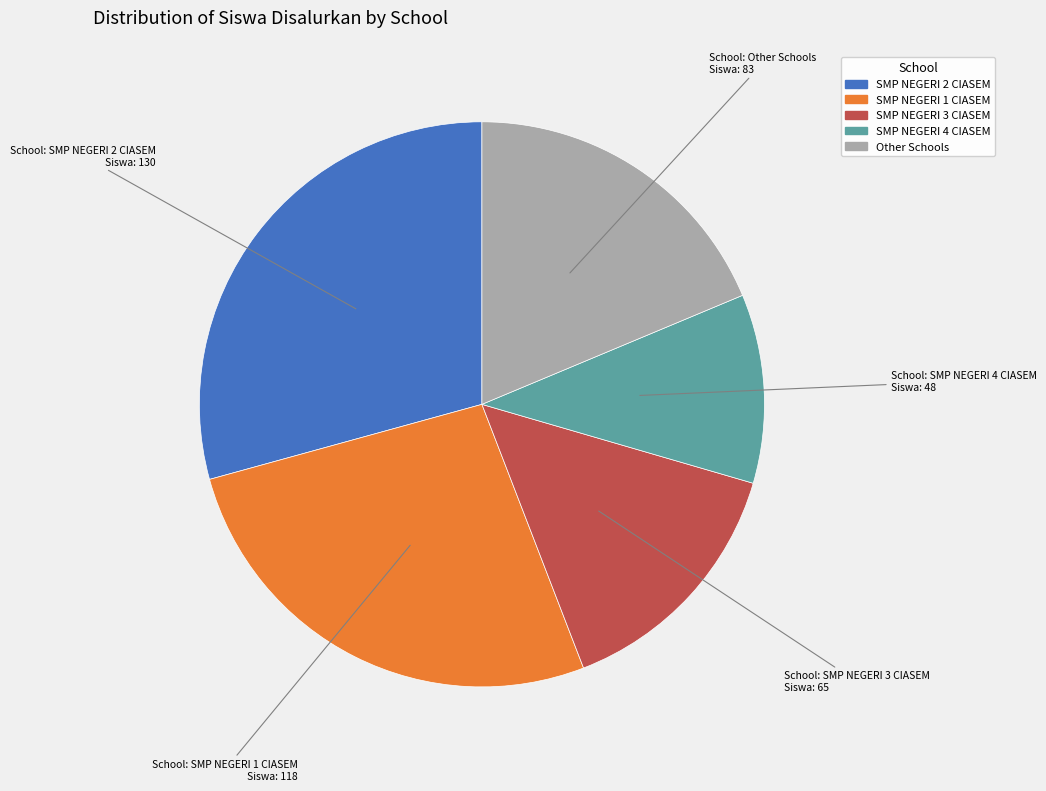

Does any single category account for the majority?

No